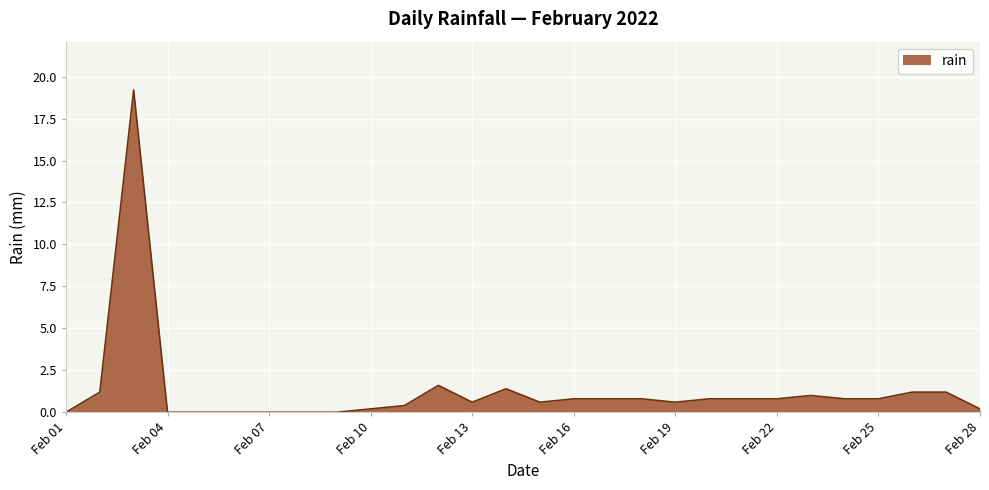

What is the difference between the second highest and second lowest values?

1.6